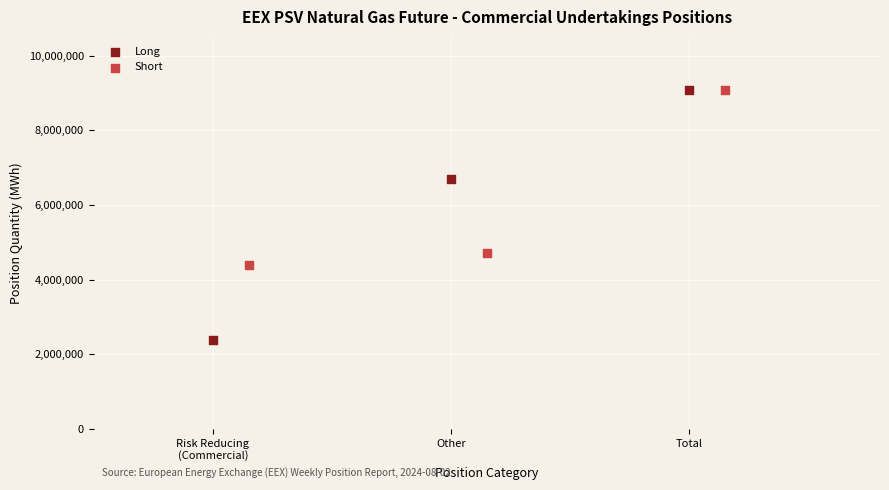

Which series reaches the minimum Y coordinate?

Long